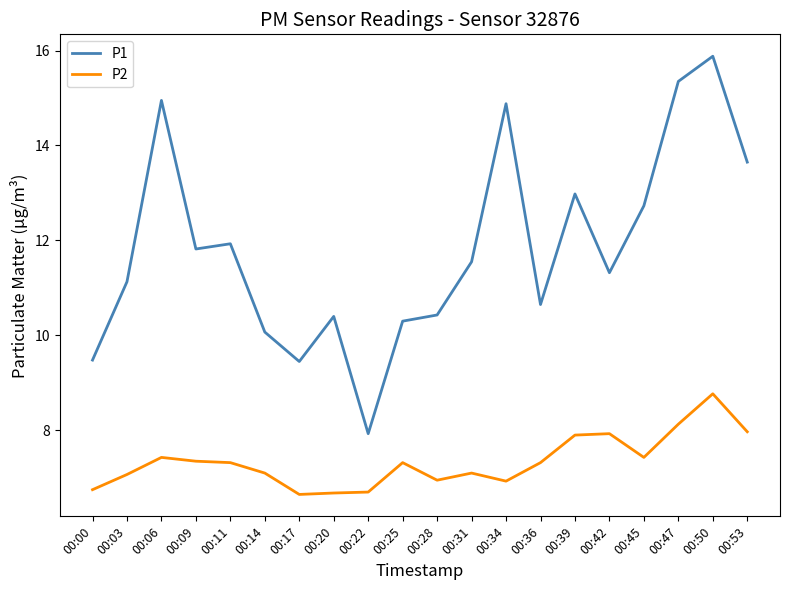

What is the sum of the P1 values at 00:03 and 00:28?

21.6